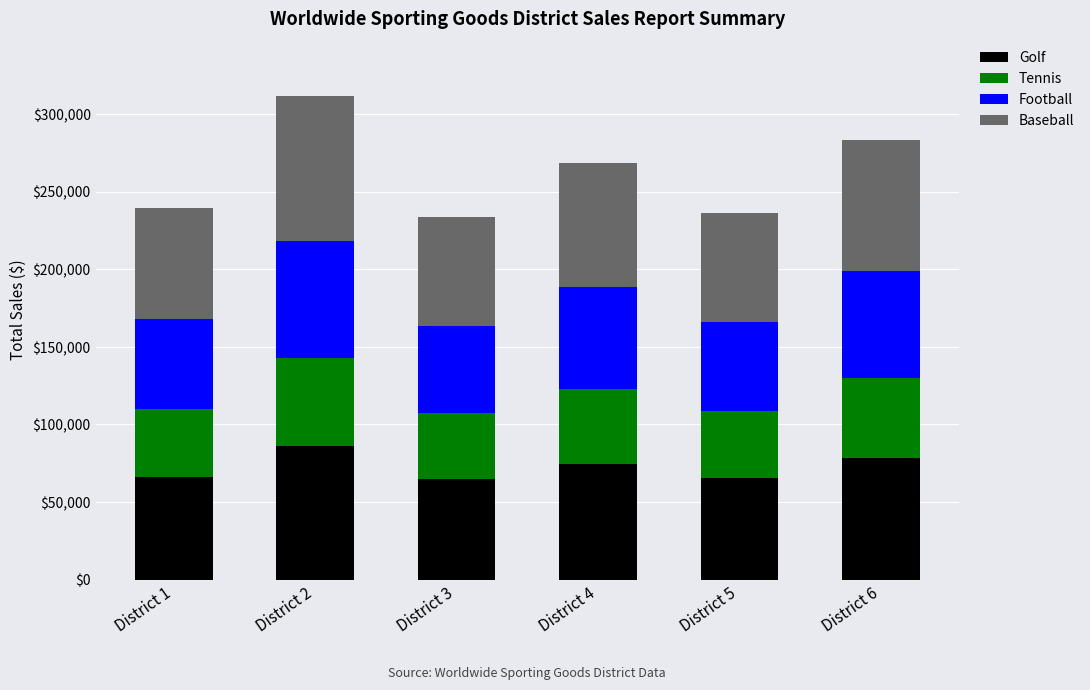

What is the value of the Golf bar at the 5th from the left?

65521.1